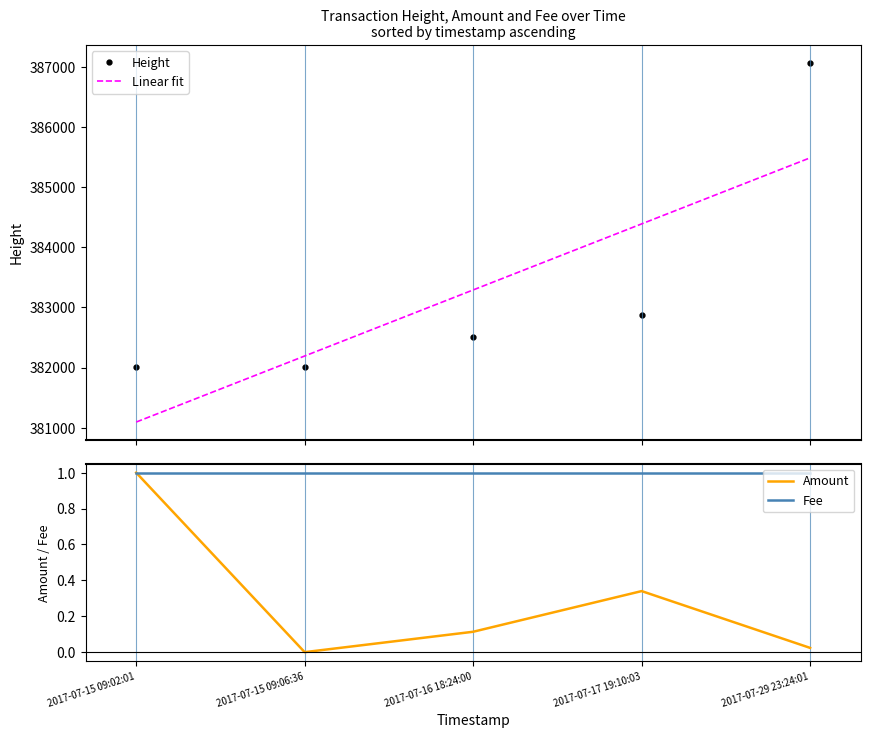

At which label is Height closest to 384536?

2017-07-17 19:10:03